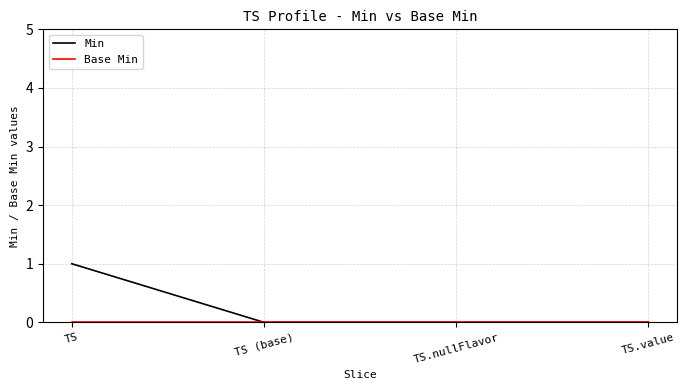

What position from the left is TS (base)?

2